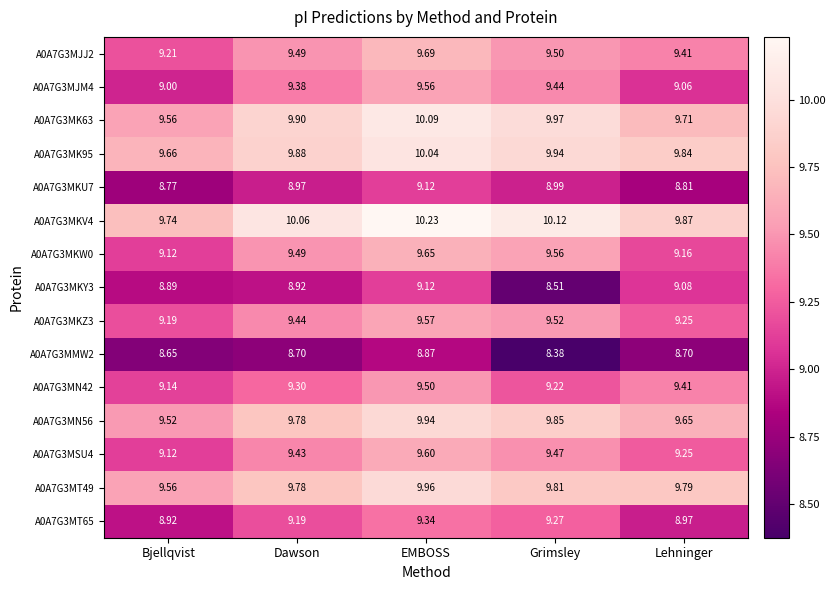

Which category has the highest value across all series?

EMBOSS